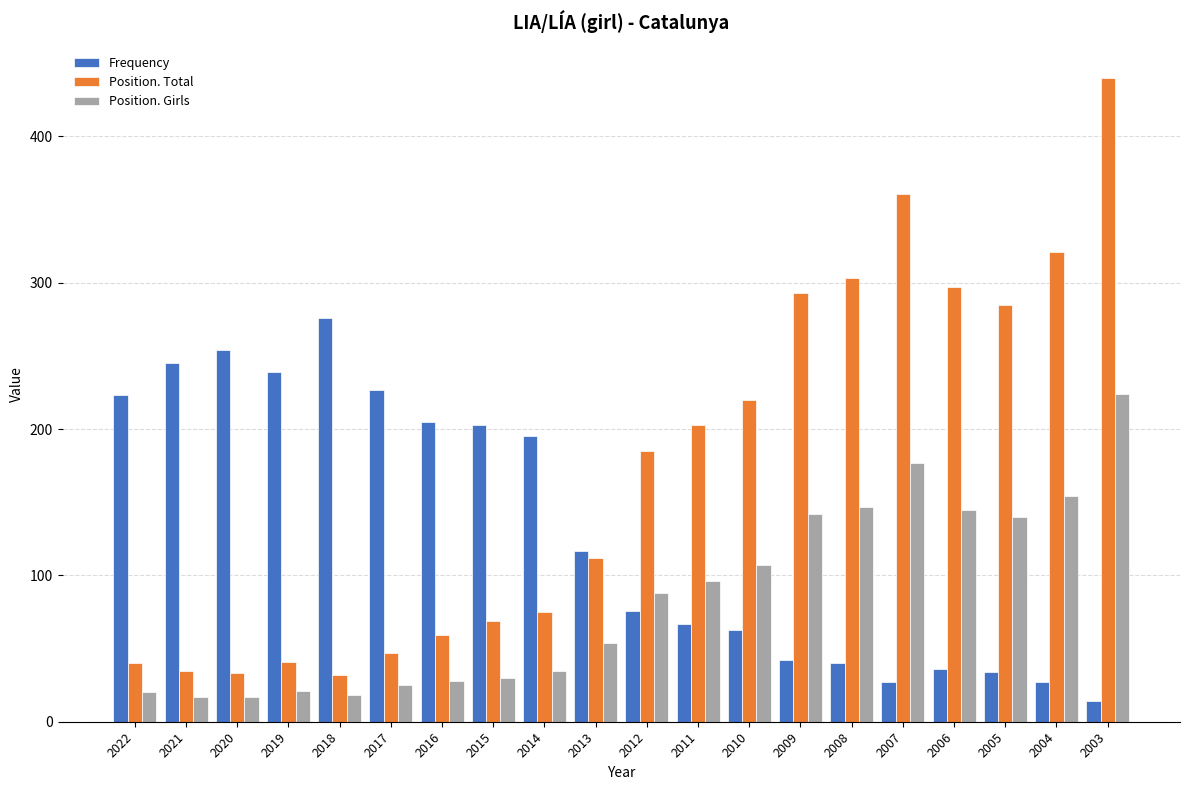

Is it true that Position. Girls equals 140 at 2005?

True